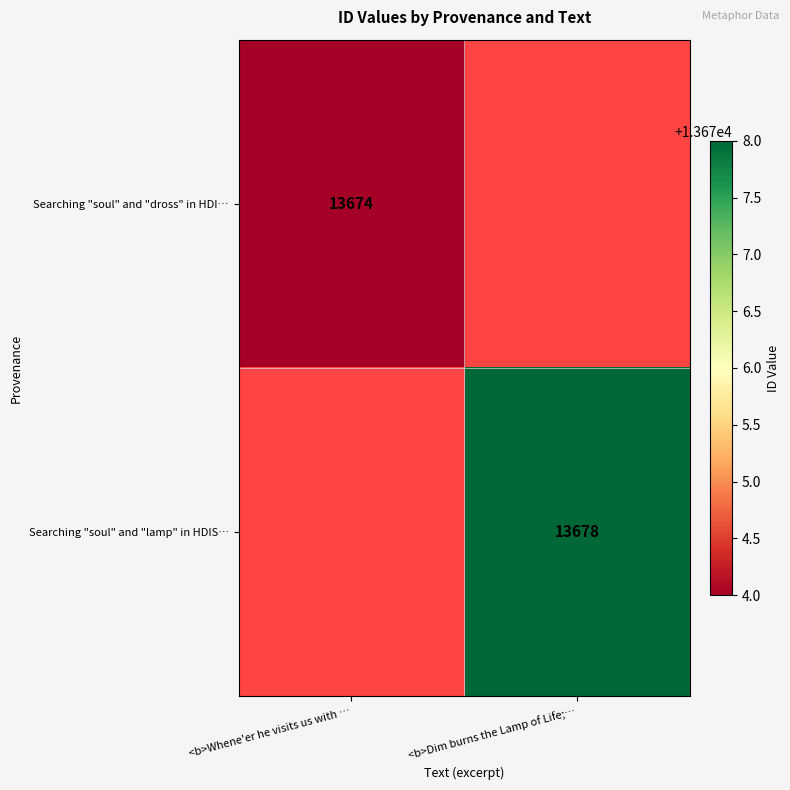

The Searching "soul" and "lamp" in HDIS… series shows 5948.3 at <b>Dim burns the Lamp of Life;…. True or false?

False